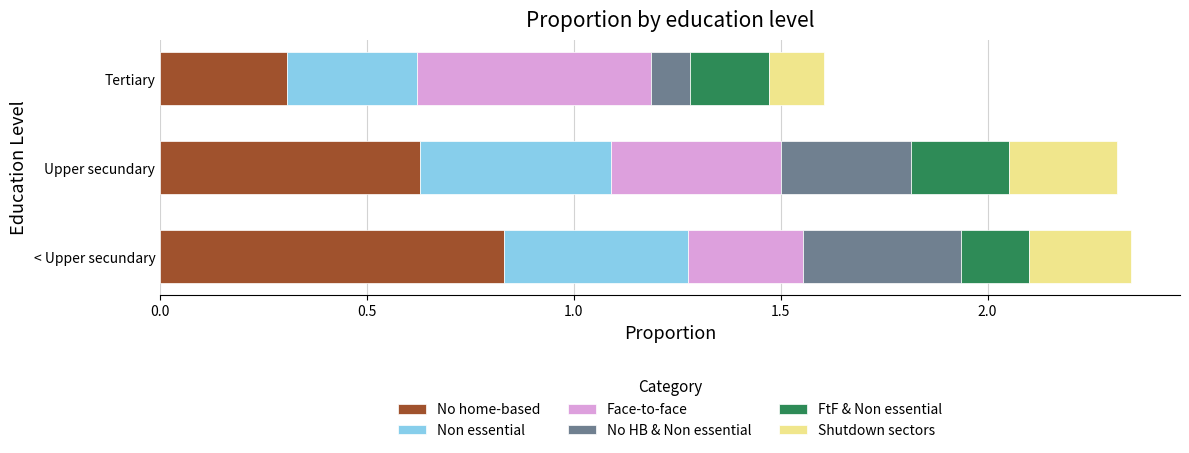

List the labels in order of No home-based value, largest first.

< Upper secundary, Upper secundary, Tertiary